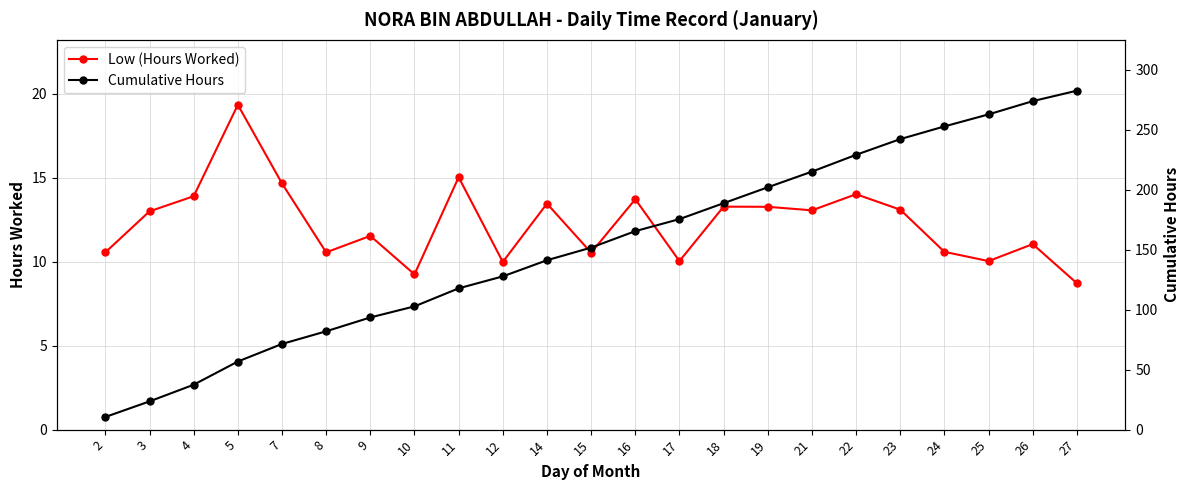

True or false: Cumulative Hours and Low (Hours Worked) cross at least once.

False